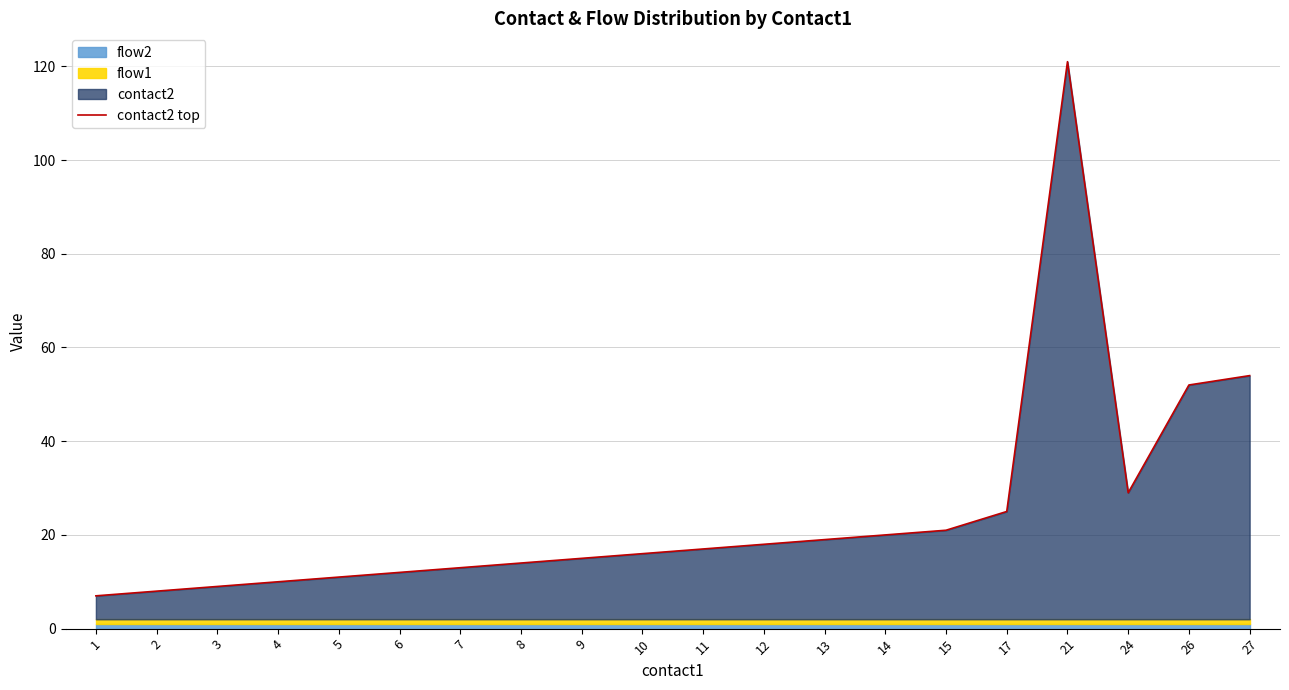

What is the change in value from 6 to 11?

+5